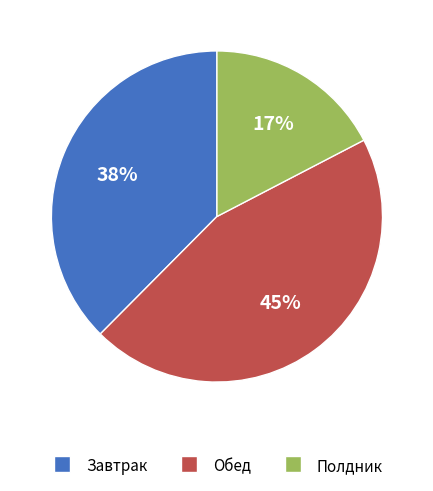

How many slices are in this pie chart?

3